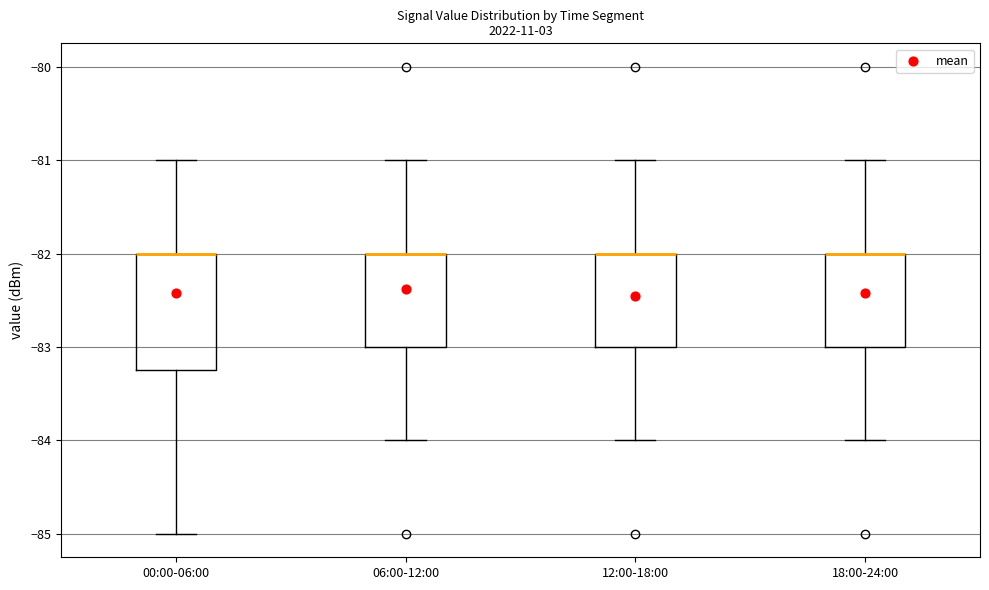

Comparing the boxes themselves (not the whiskers), which one is the tallest?

00:00-06:00